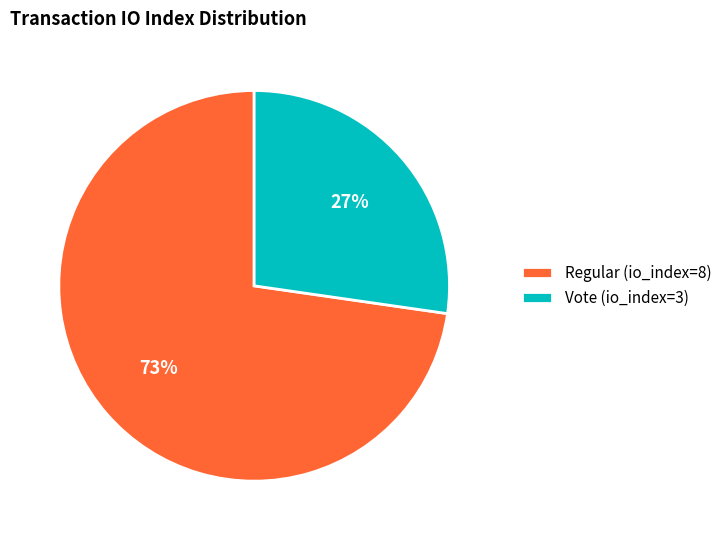

What is the ratio of the value at Regular (io_index=8) to the value at Vote (io_index=3)?

2.7